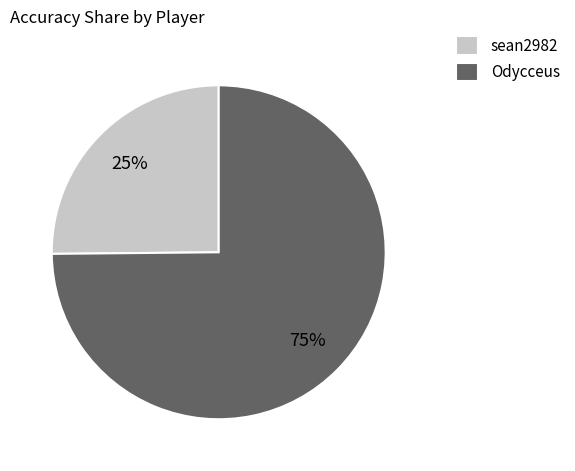

To the nearest percent, what percentage of the pie is Odycceus?

75%